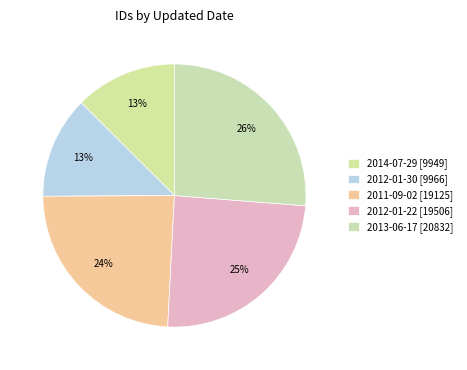

Does 2014-07-29 [9949] account for over 50% of the chart?

No